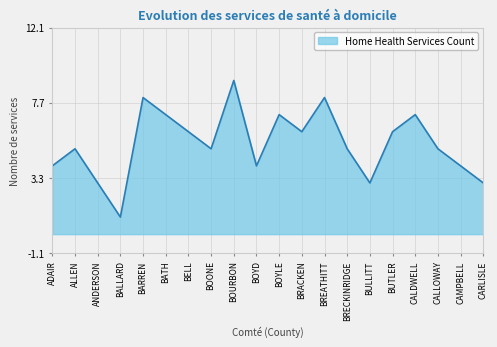

What is the change in value from BALLARD to BUTLER?

+5